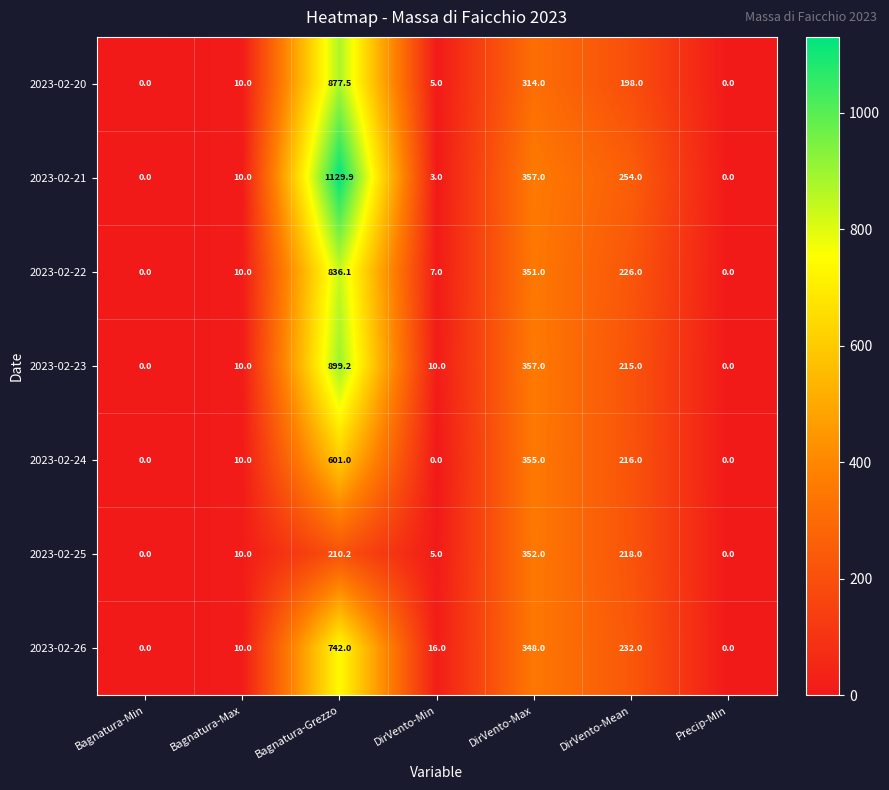

What is the sum of all 2023-02-21 values?

1753.9